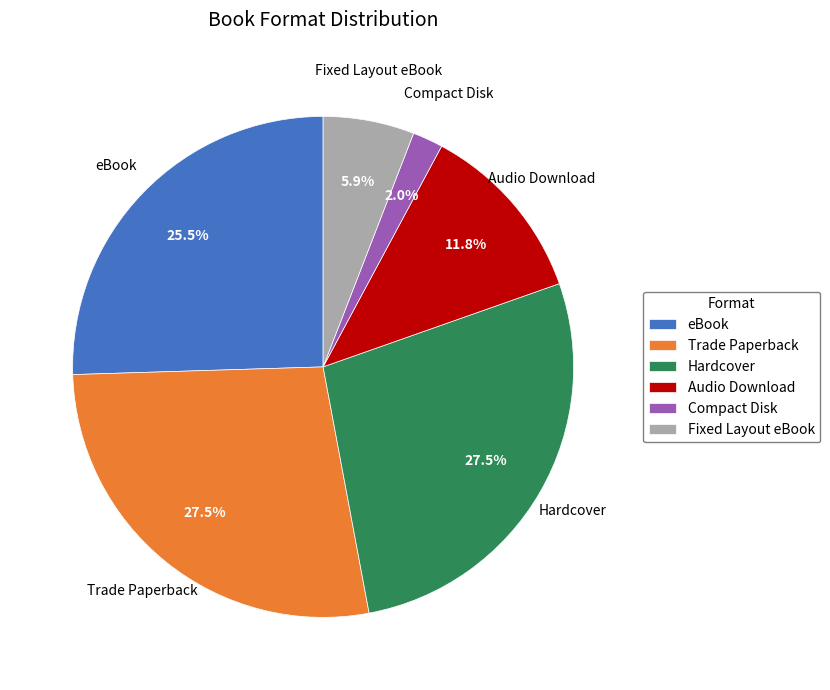

What portion of the pie excludes Audio Download?

88.2%